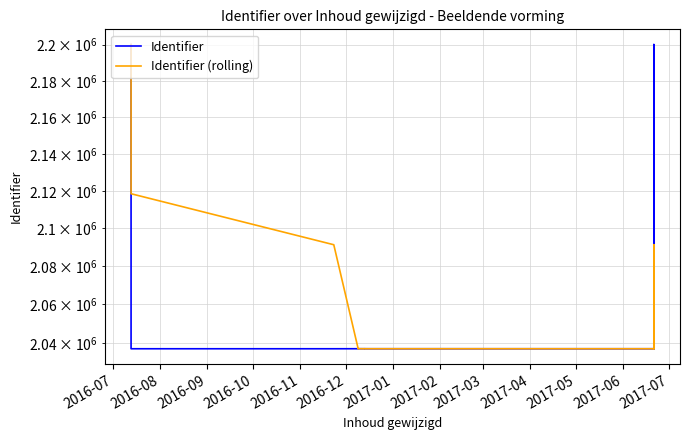

Which category has the lowest value across all series?

2016-08